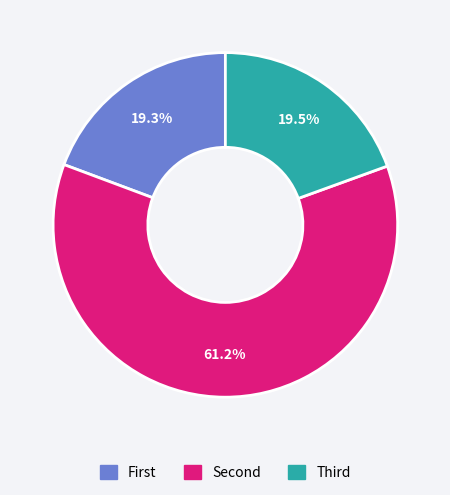

Does any single category account for the majority?

Yes